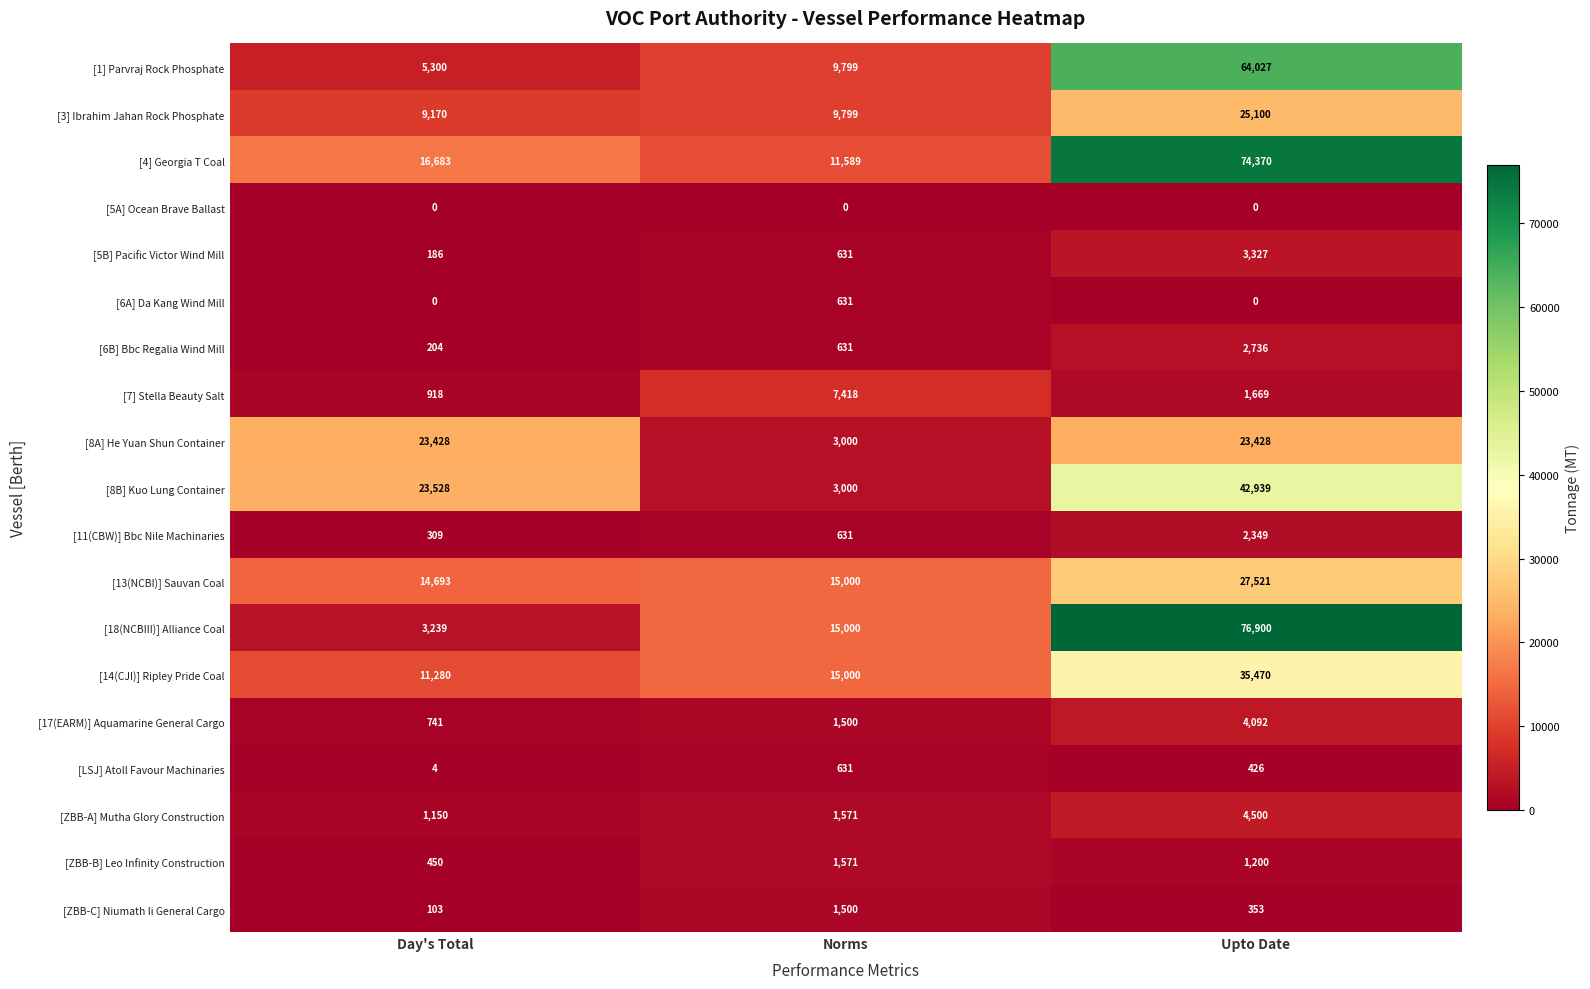

Which series changed the most between Day's Total and Upto Date?

[18(NCBIII)] Alliance Coal